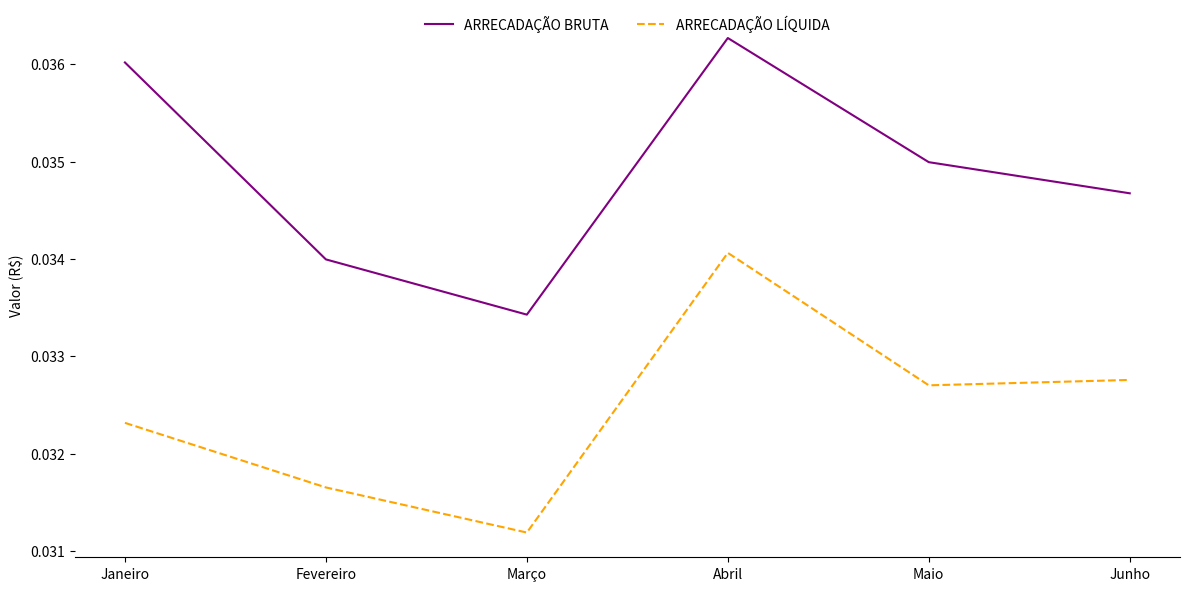

True or false: ARRECADAÇÃO LÍQUIDA and ARRECADAÇÃO BRUTA intersect in this chart.

False